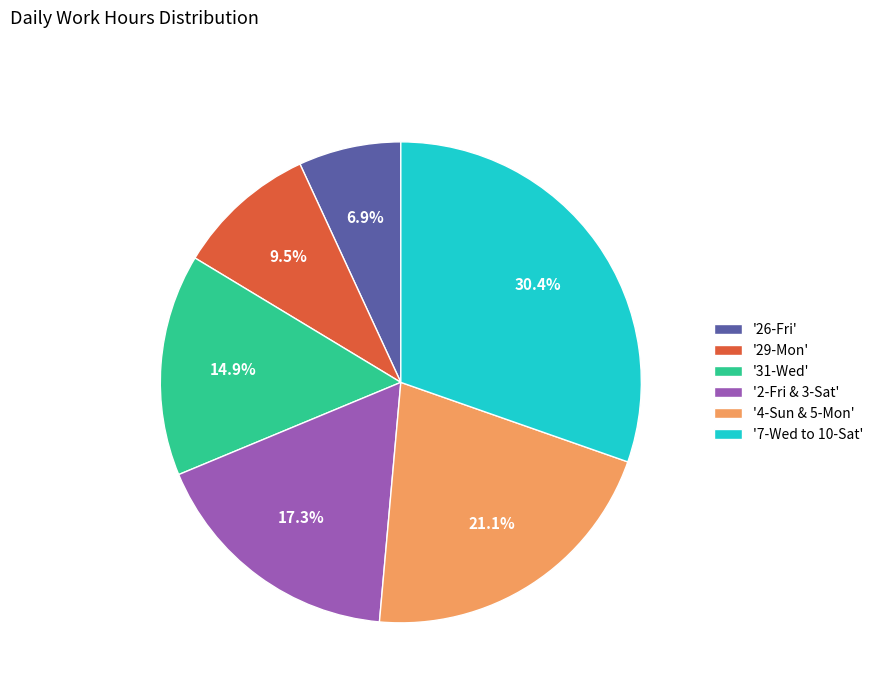

To the nearest percent, what is the difference between the largest and smallest slice percentages?

23%